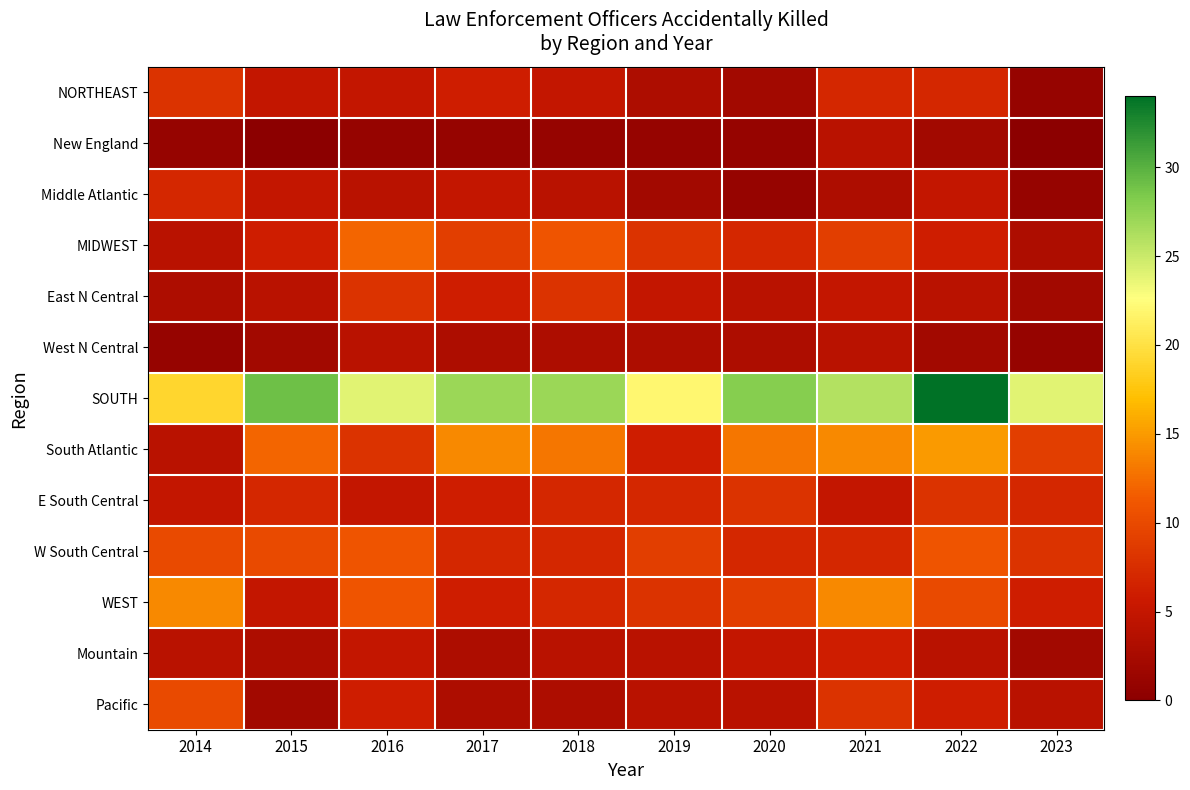

Rank the series by their maximum value, from lowest to highest.

New England, West N Central, Mountain, Middle Atlantic, NORTHEAST, East N Central, E South Central, Pacific, W South Central, MIDWEST, WEST, South Atlantic, SOUTH